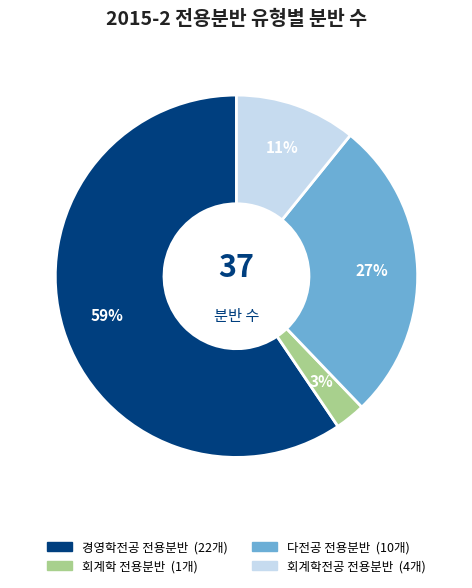

To the nearest percent, what is the average slice percentage?

25%